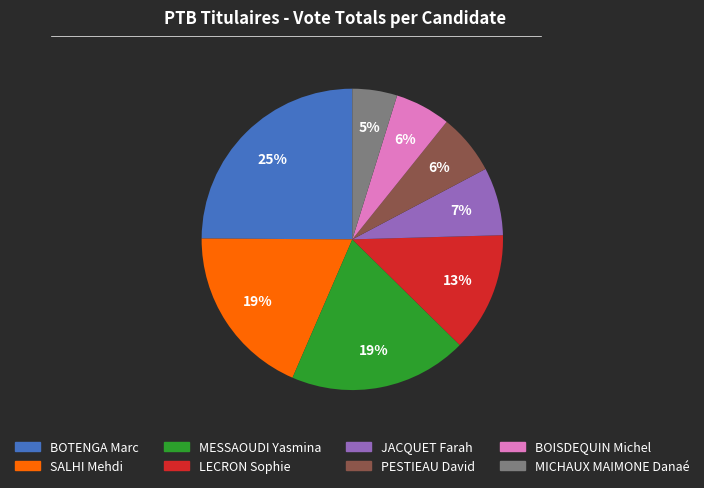

Combined, do BOTENGA Marc and PESTIEAU David account for over 50%?

No